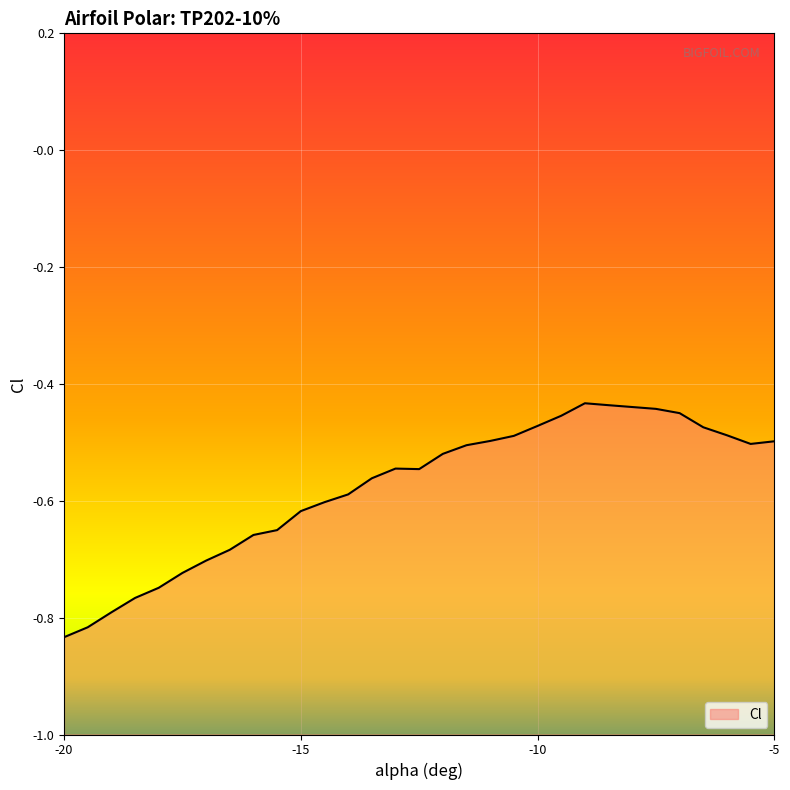

Reading left to right, transcribe all the data shown in this chart.

-20=-0.8	-19.5=-0.8	-19=-0.8	-18.5=-0.8	-18=-0.7	-17.5=-0.7	-17=-0.7	-16.5=-0.7	-16=-0.7	-15.5=-0.7	-15=-0.6	-14.5=-0.6	-14=-0.6	-13.5=-0.6	-13=-0.5	-12.5=-0.5	-12=-0.5	-11.5=-0.5	-11=-0.5	-10.5=-0.5	-10=-0.5	-9.5=-0.5	-9=-0.4	-8.5=-0.4	-7.5=-0.4	-7=-0.5	-6.5=-0.5	-6=-0.5	-5.5=-0.5	-5=-0.5